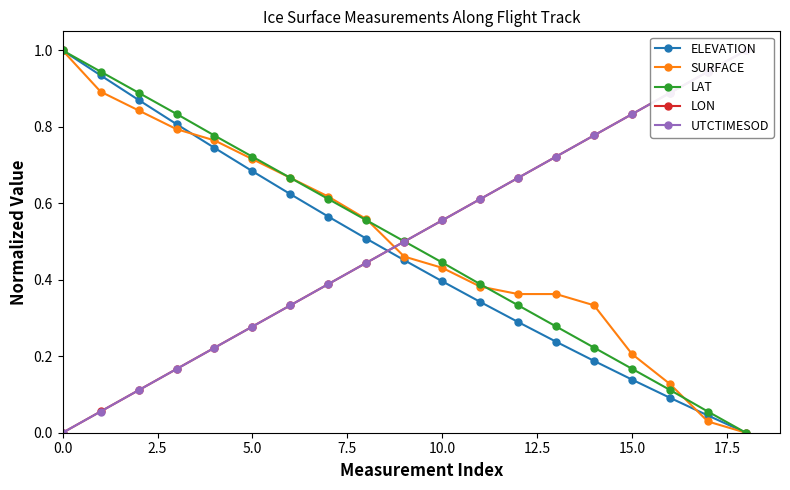

Count the number of data series in this chart.

5